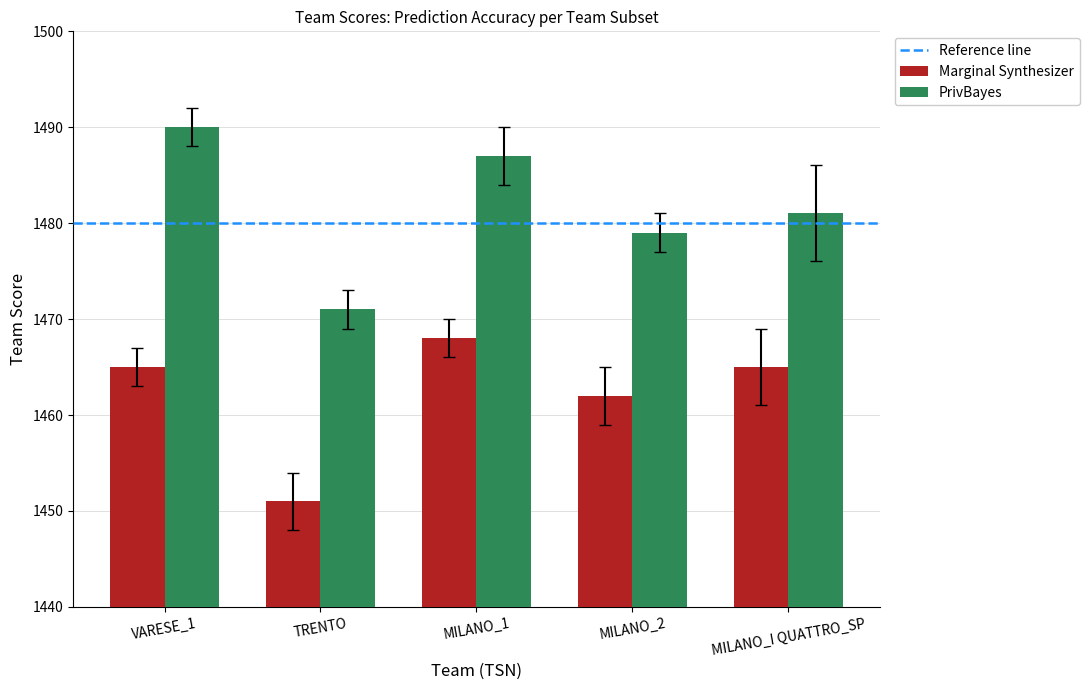

Reading left to right, transcribe all the data shown in this chart.

Marginal Synthesizer: 1465.0	1451.0	1468.0	1462.0	1465.0
PrivBayes: 1490.0	1471.0	1487.0	1479.0	1481.0